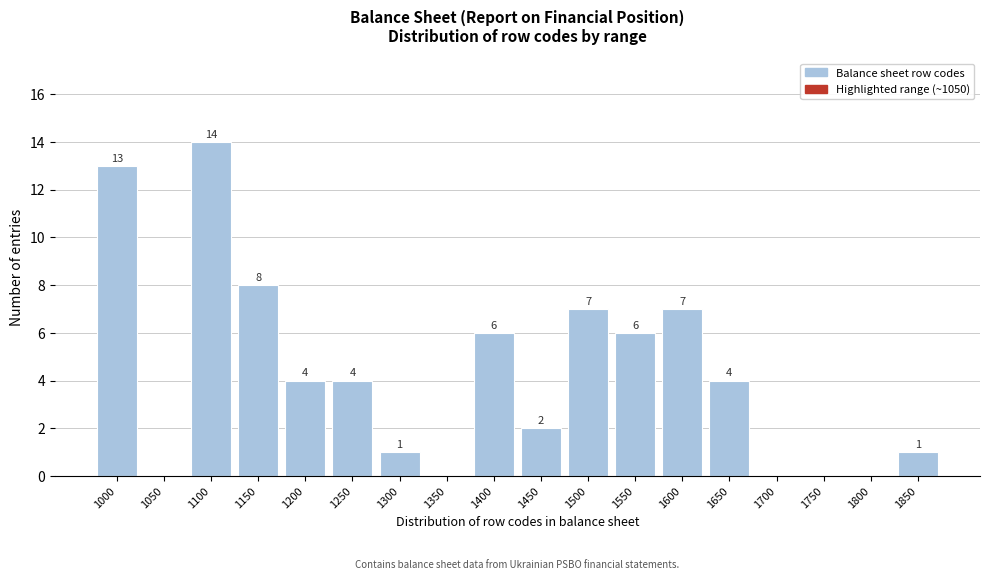

What is the sum of the values at 1650 and 1450?

6